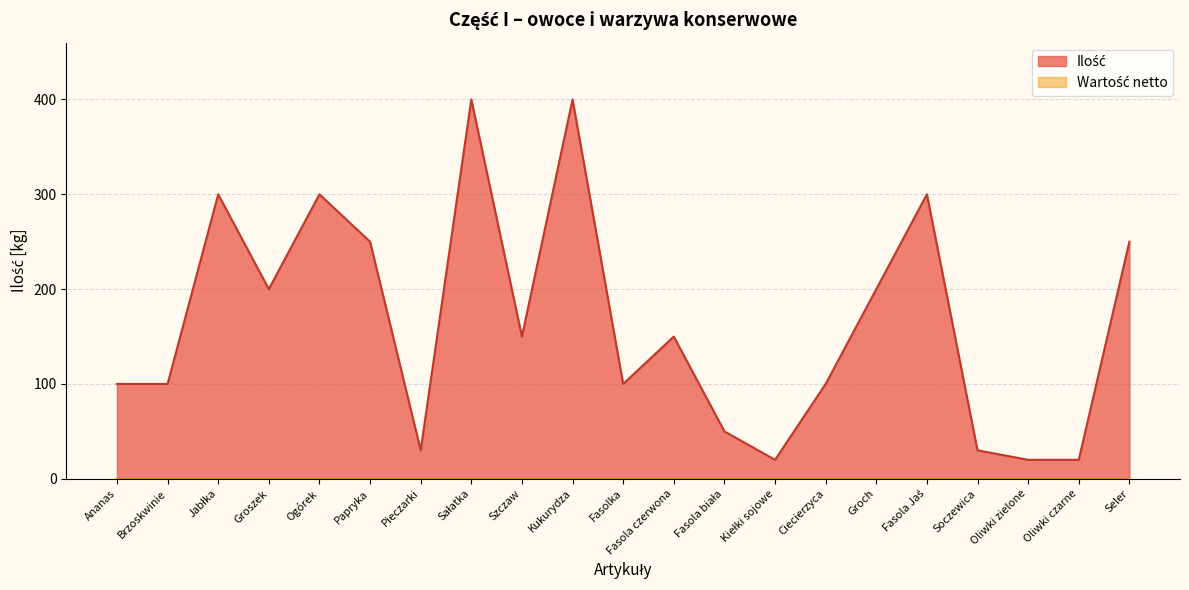

The chart shows a value of 399 at Jabłka. True or false?

False